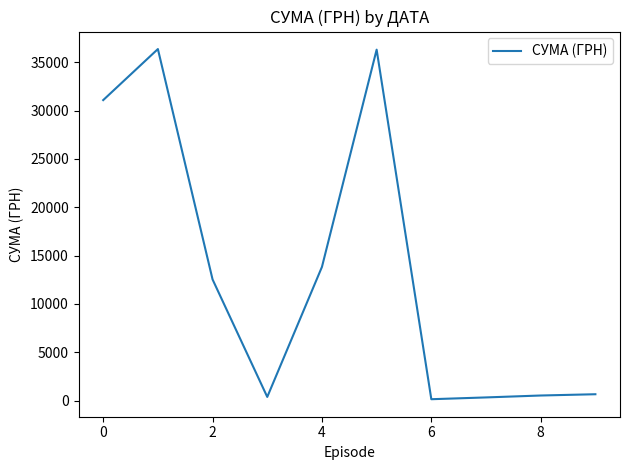

What is the difference between the maximum and minimum values?

36228.4